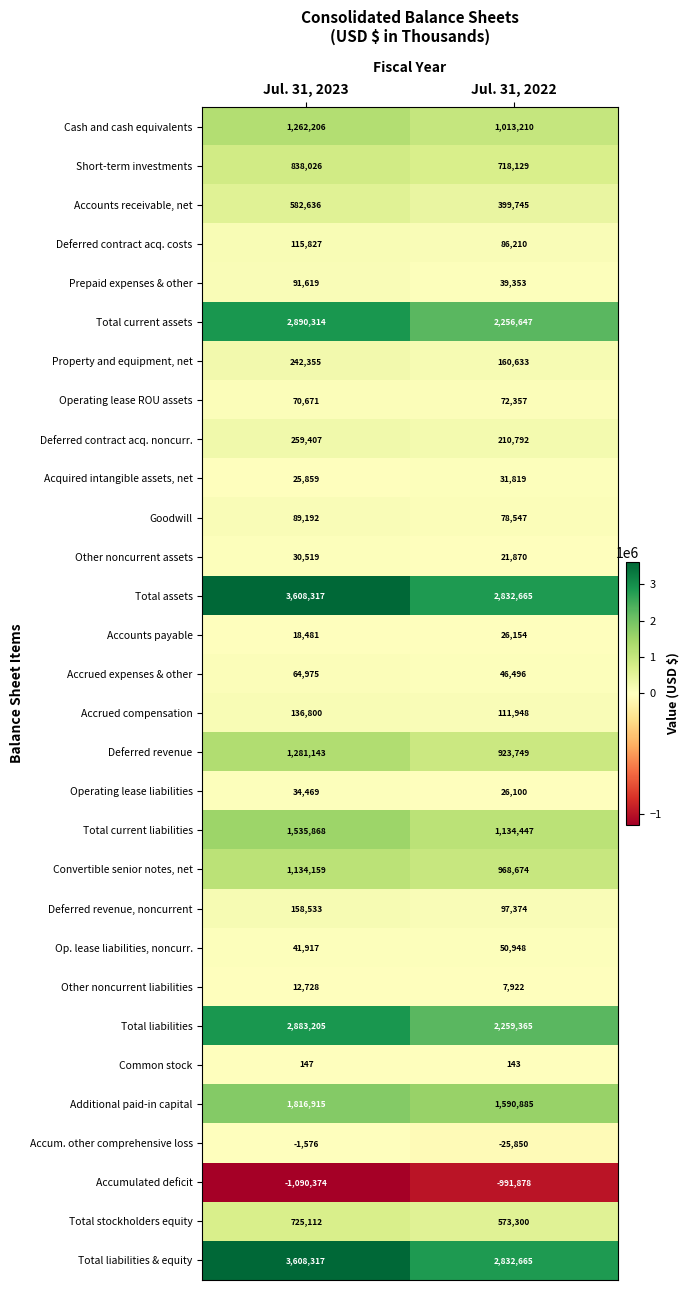

At which label is Deferred contract acq. costs closest to 101018?

Jul. 31, 2022